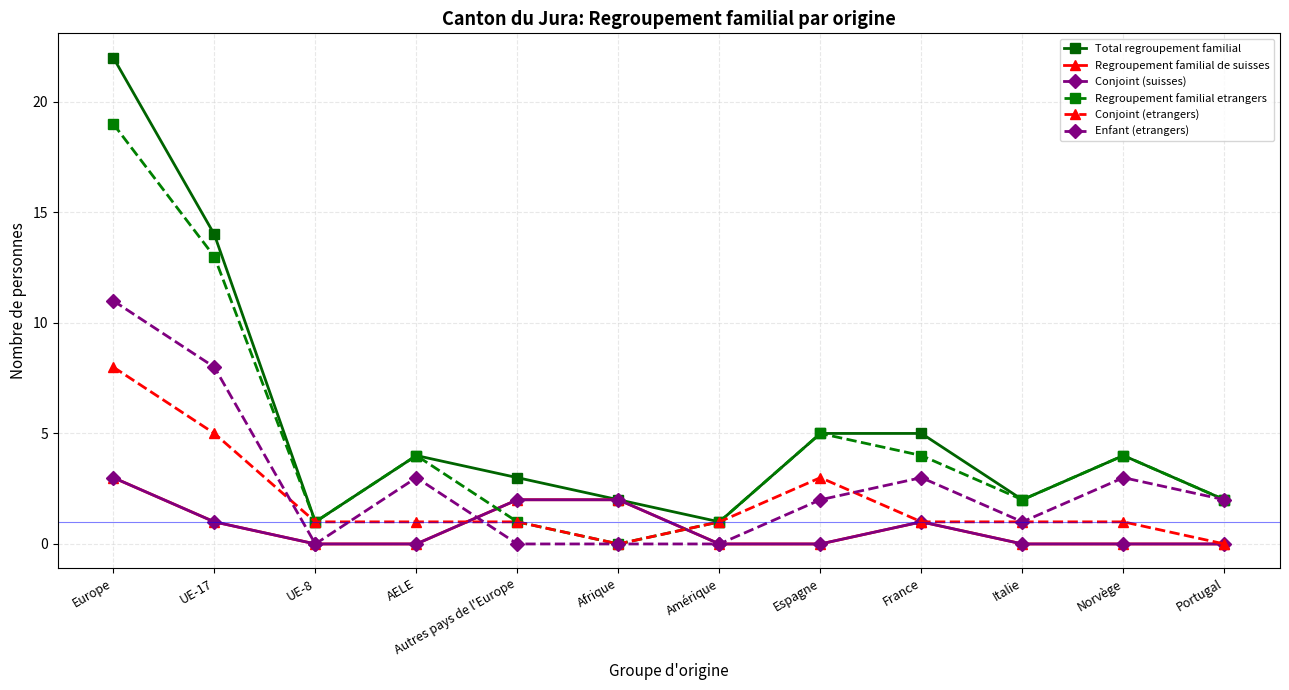

What is the difference between the maximum and minimum values in the Conjoint (etrangers) series?

8